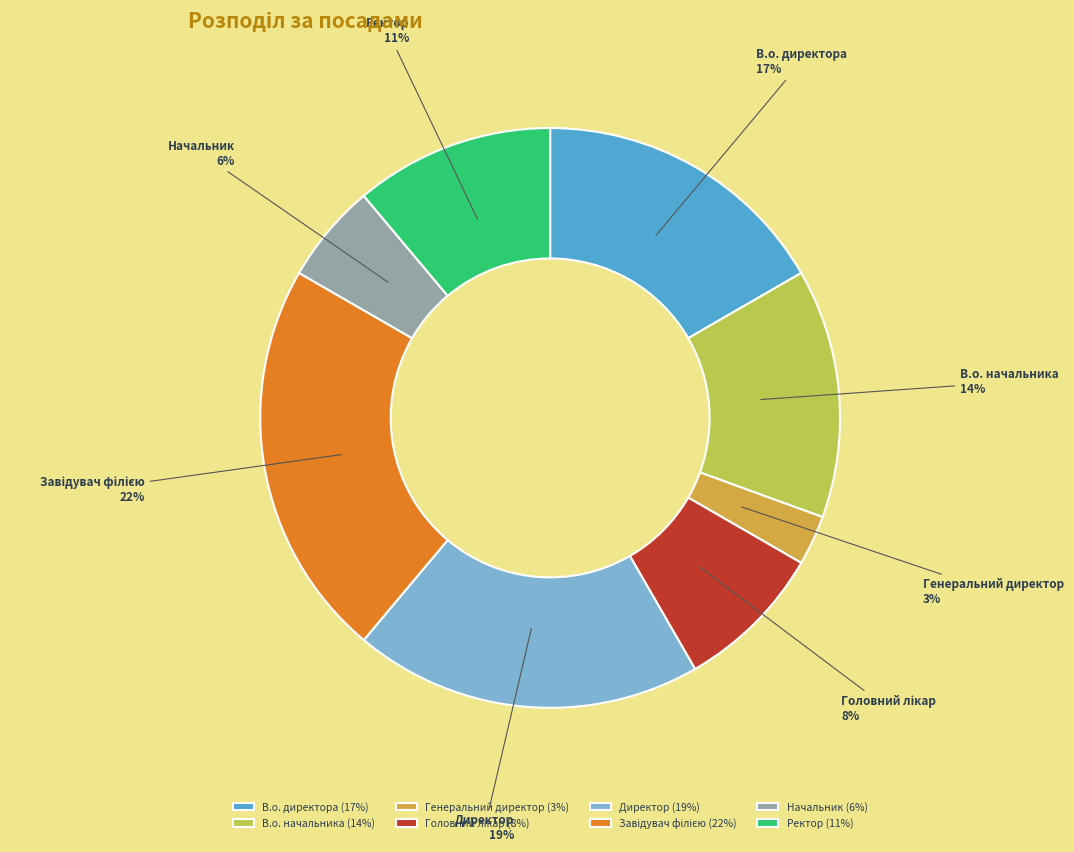

Does Генеральний директор account for over 50% of the chart?

No